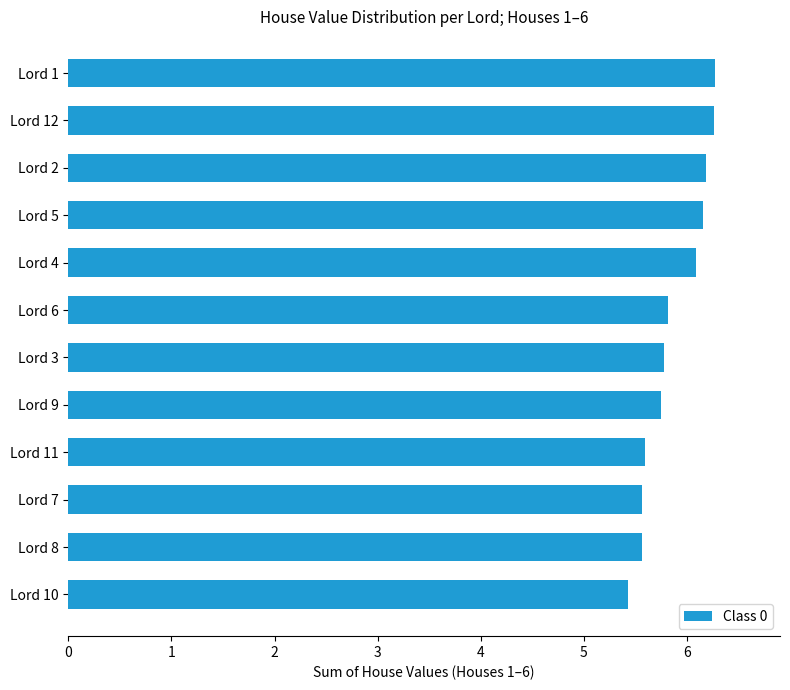

What is the difference between the maximum and minimum values?

0.9